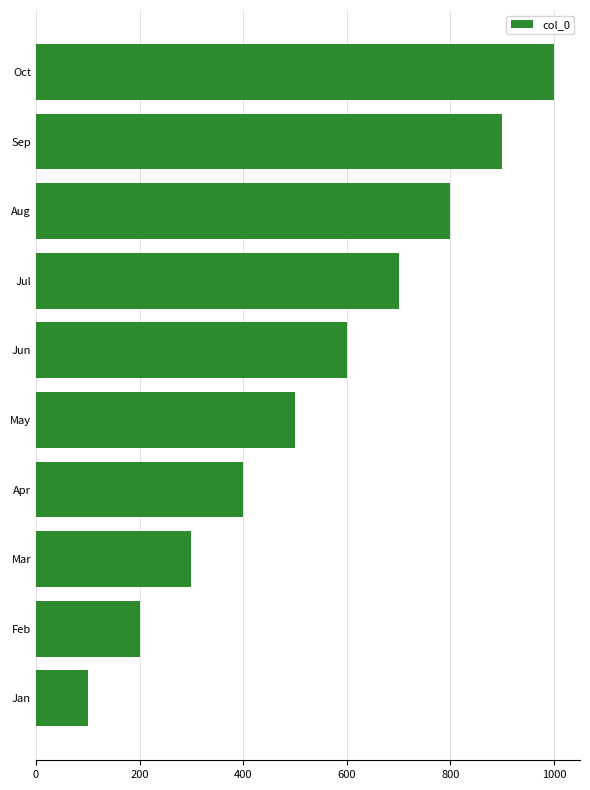

What is the smallest value displayed?

100